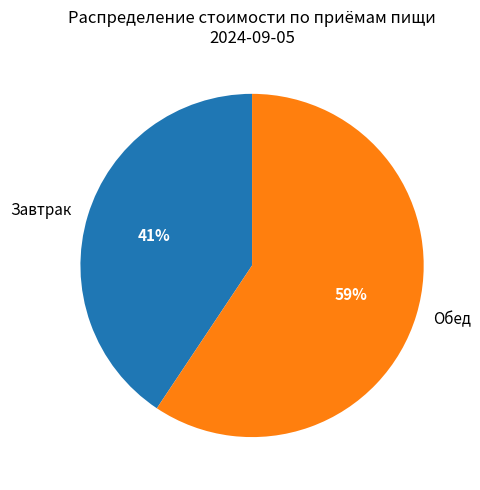

How many slices are in this pie chart?

2